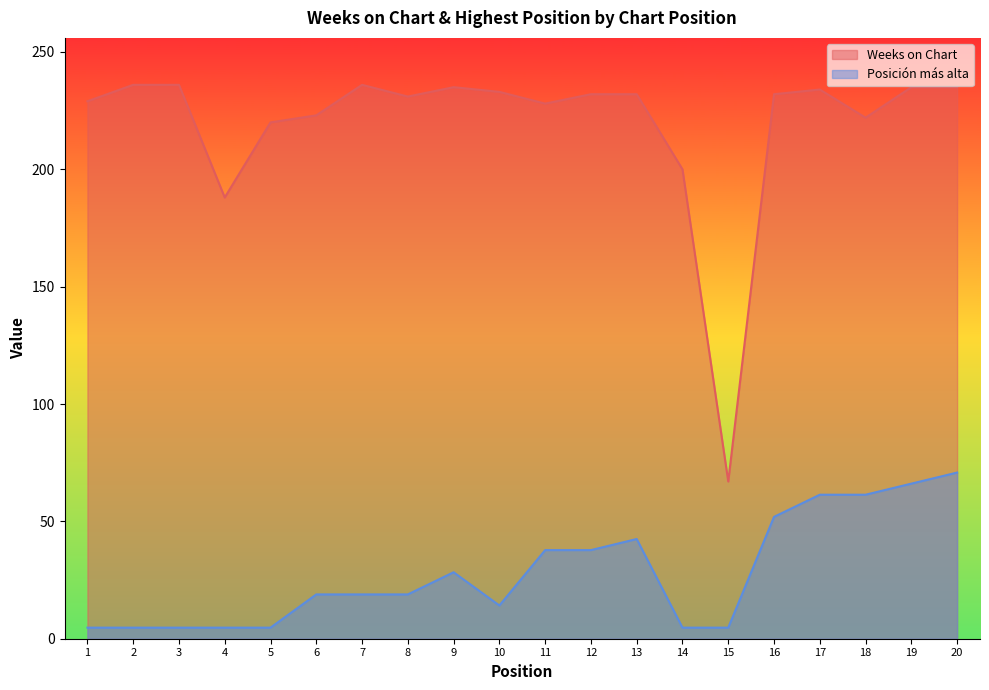

Rank the series by their average value, from highest to lowest.

Weeks on Chart, Posición más alta